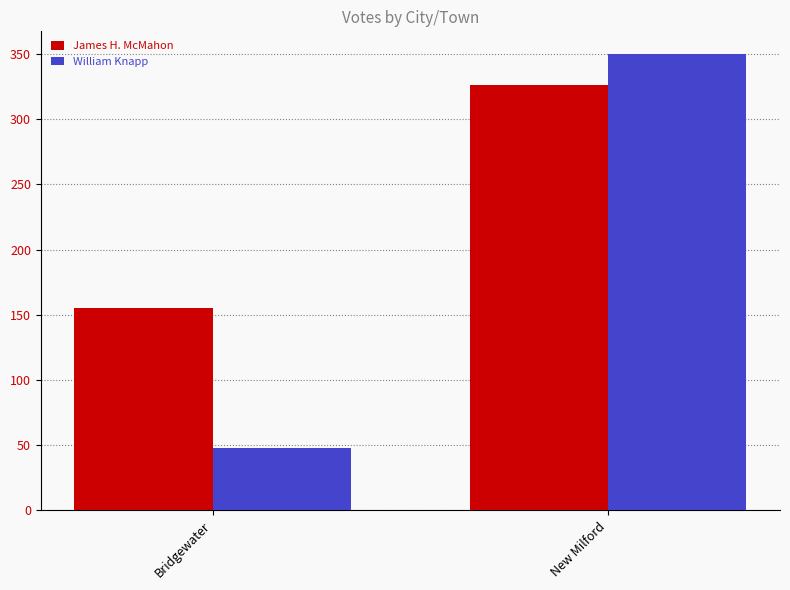

At which category is the sum across all series the highest?

New Milford